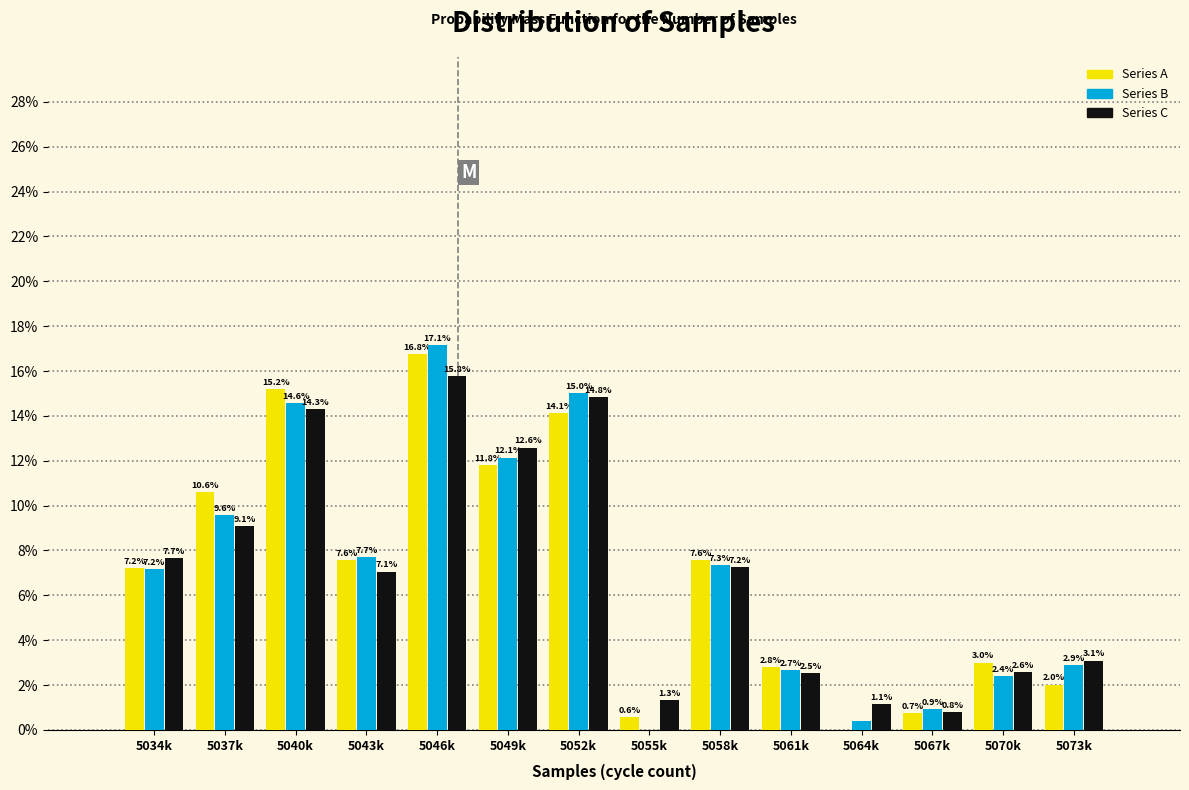

The Series A series shows 13.2 at 5058k. True or false?

False